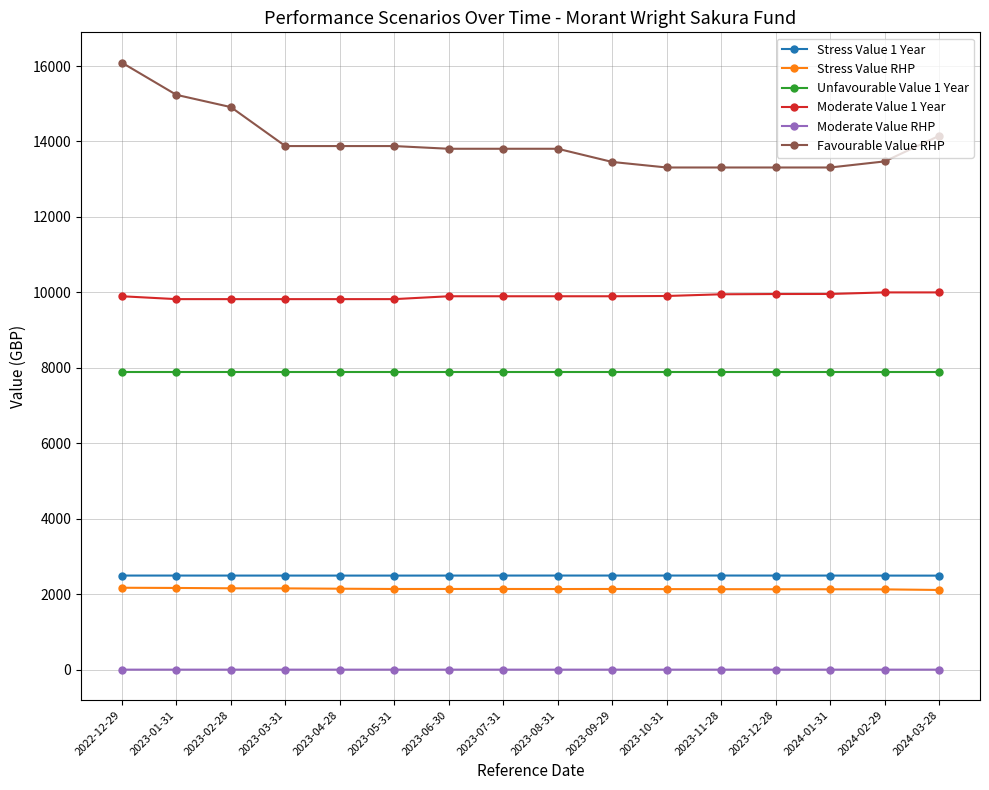

What is the maximum value for Stress Value 1 Year?

2494.7